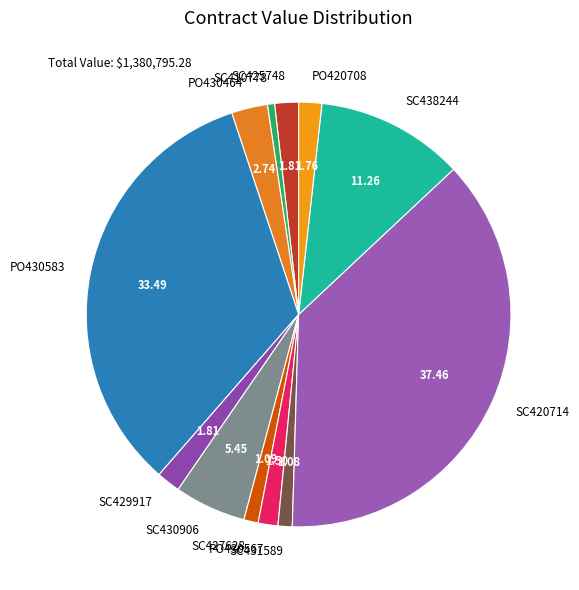

Which has a higher value, SC438244 or PO430583?

PO430583